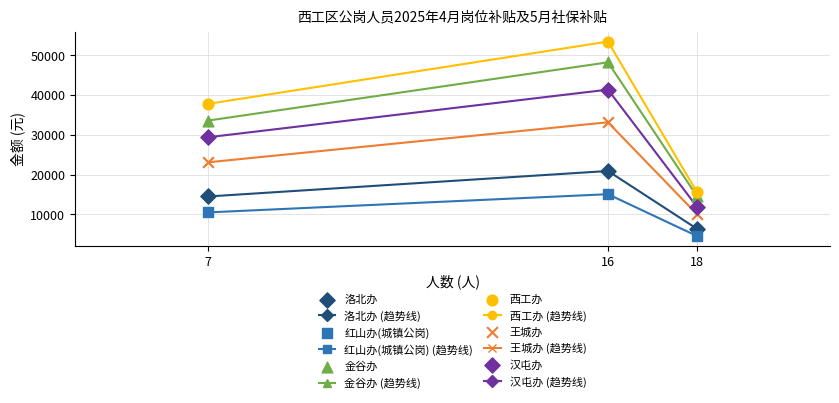

What value does the 王城办 (趋势线) series have at 18?

10064.6